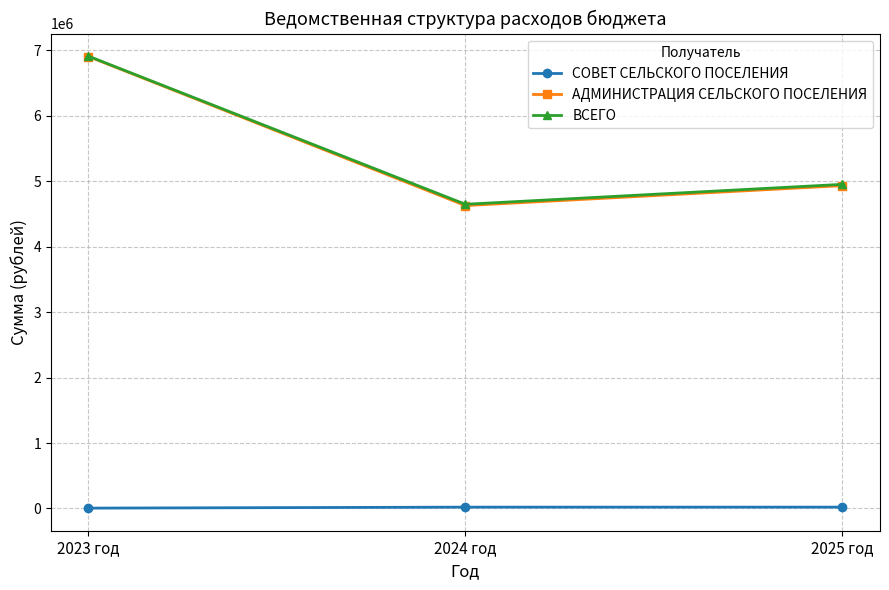

Count the number of data series in this chart.

3